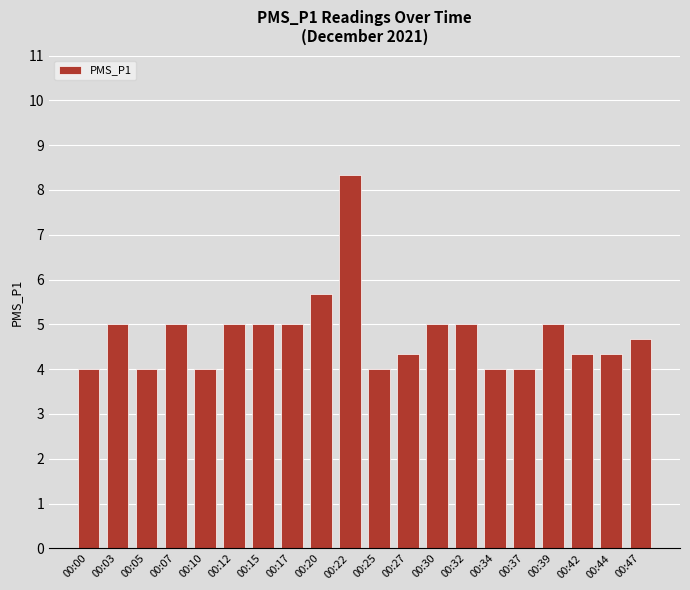

Is it true that the value at 00:20 is 2.0?

False